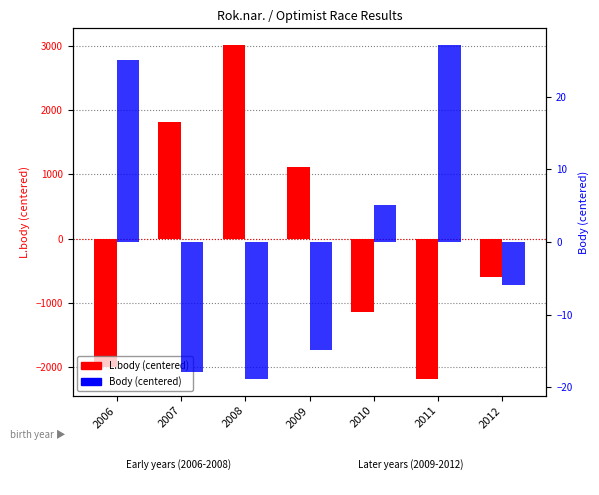

At which label does L.body (centered) first exceed -595?

2007